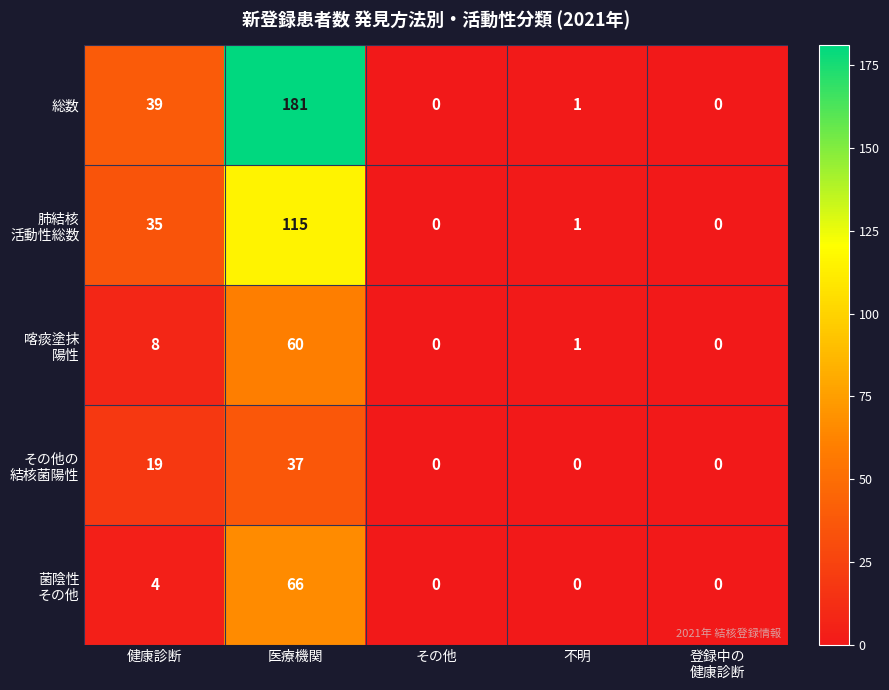

The 総数 series shows 1 at 不明. True or false?

True